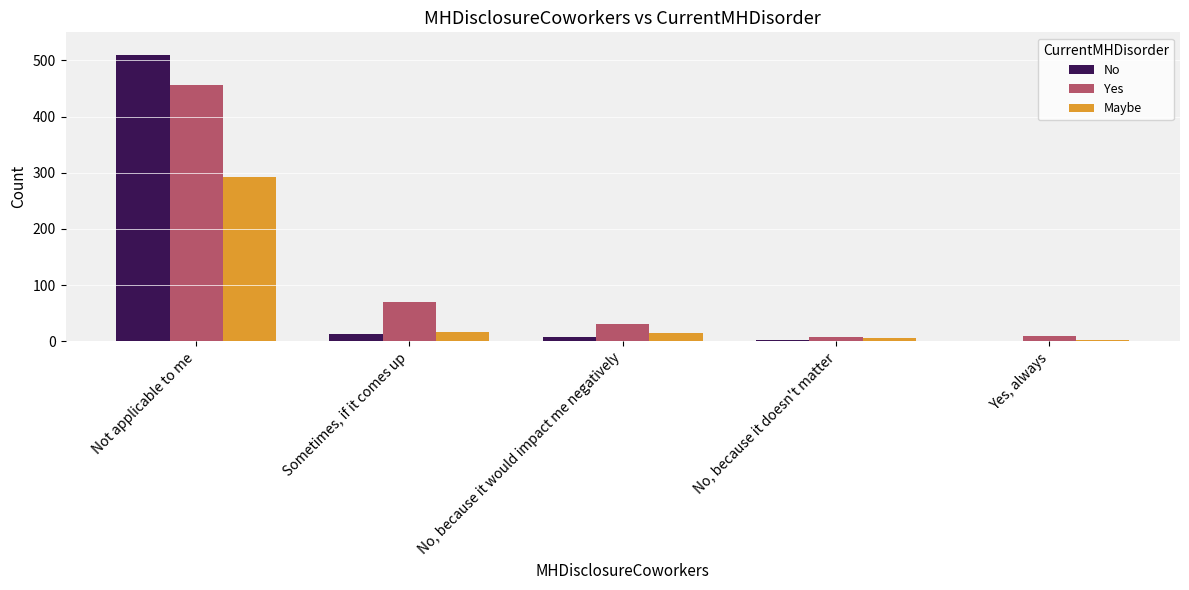

How many categories are shown in the chart?

5